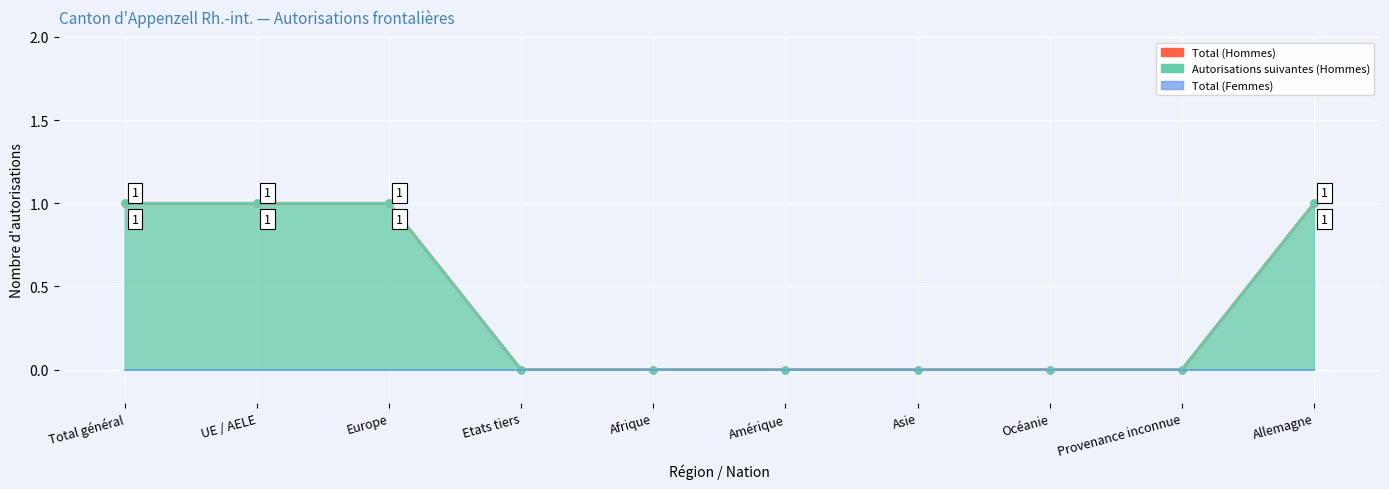

Reading left to right, extract all data points from this chart.

Total (Hommes) line: 1	1	1	0	0	0	0	0	0	1
Autorisations suivantes line: 1	1	1	0	0	0	0	0	0	1
Total (Femmes): 0	0	0	0	0	0	0	0	0	0